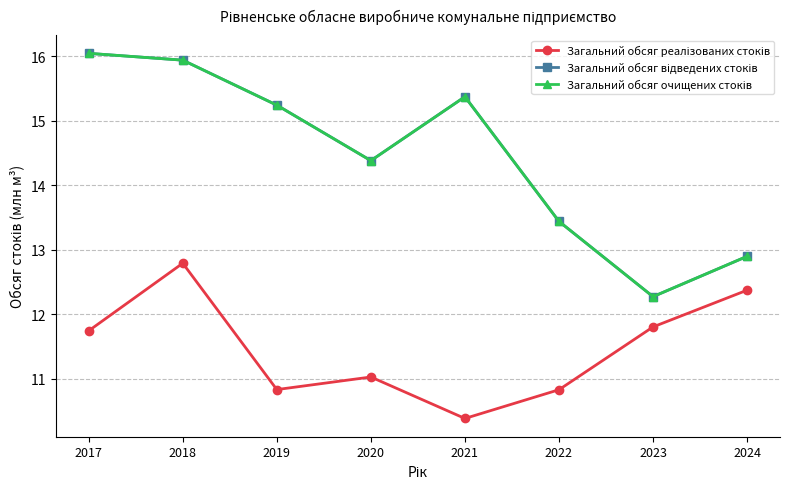

At which label does Загальний обсяг відведених стоків first exceed 15?

2017